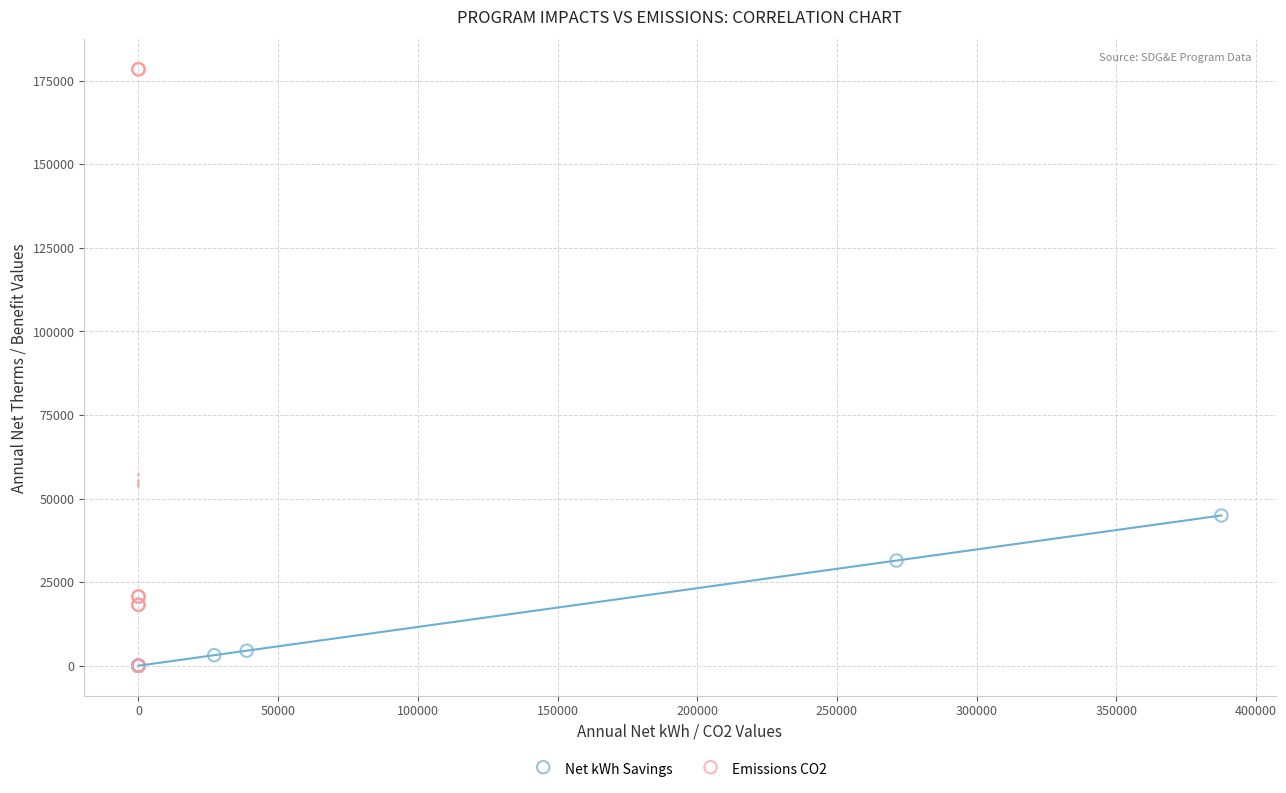

Which series has the largest Y range (max minus min)?

Emissions CO2